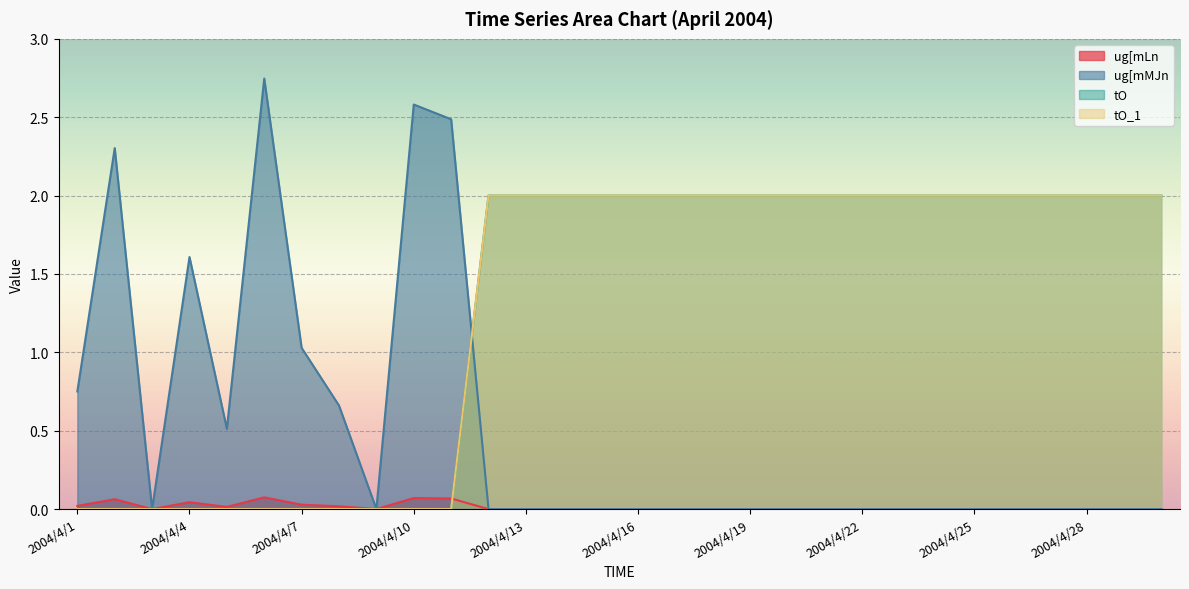

What is the difference between the maximum and minimum values in the ug[mMJn series?

2.7